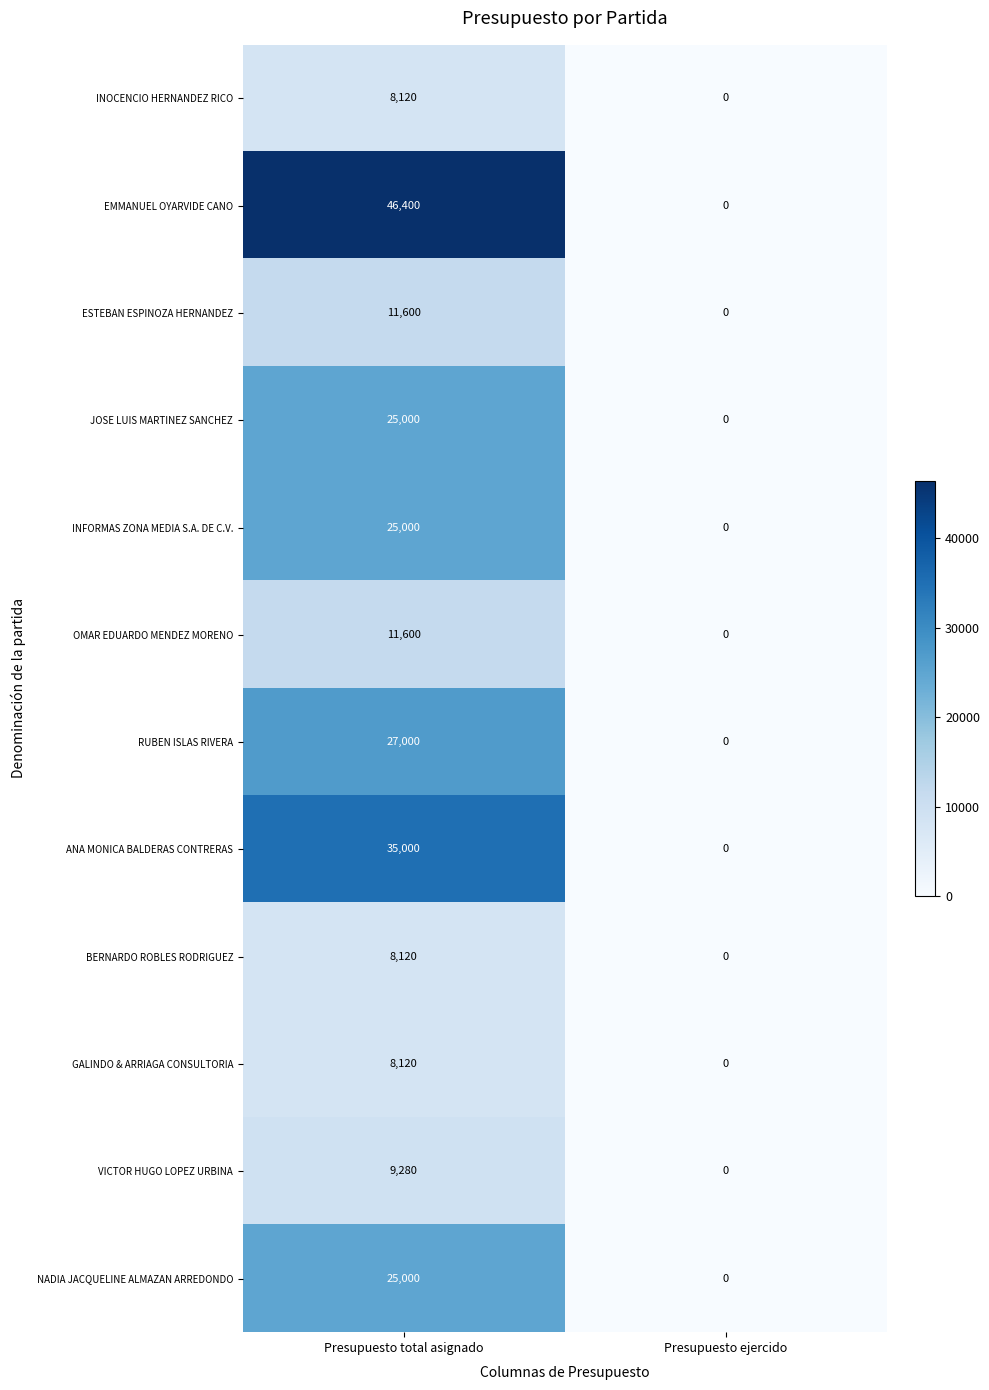

The value of INOCENCIO HERNANDEZ RICO at Presupuesto ejercido is -3587. True or false?

False